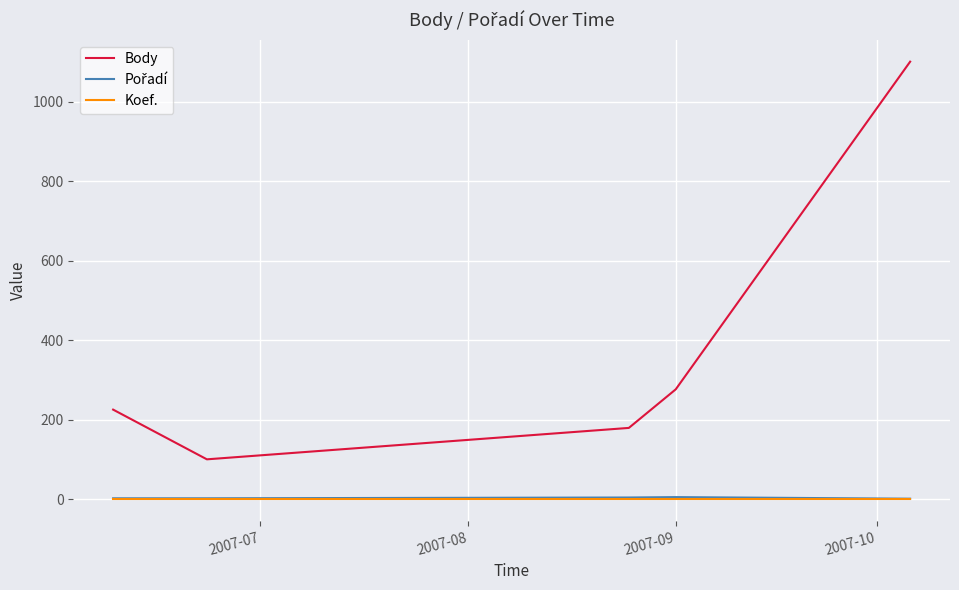

True or false: Koef. and Body cross at least once.

False